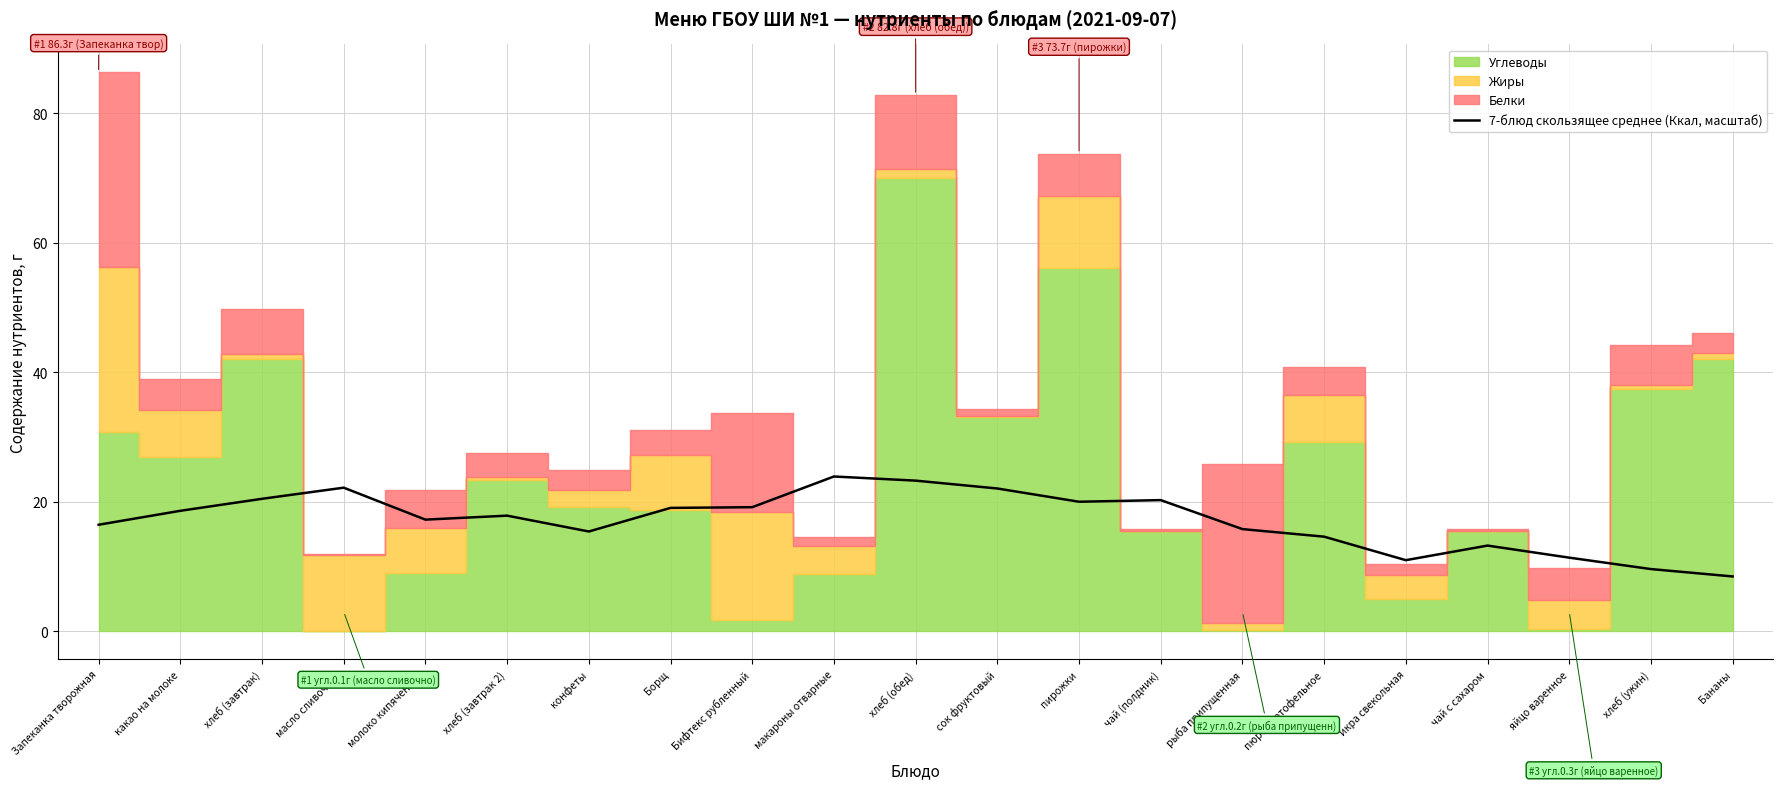

Between макароны отварные and конфеты, which is larger?

макароны отварные